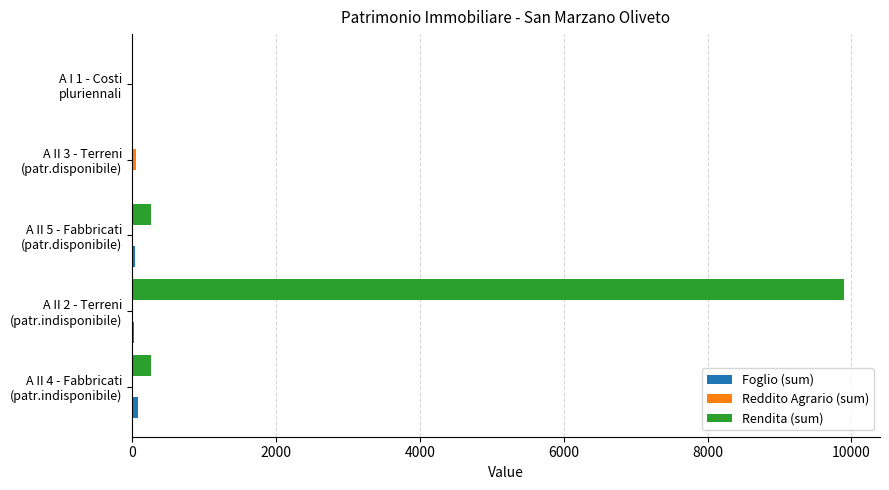

Which series has the largest total across all categories?

Rendita (sum)